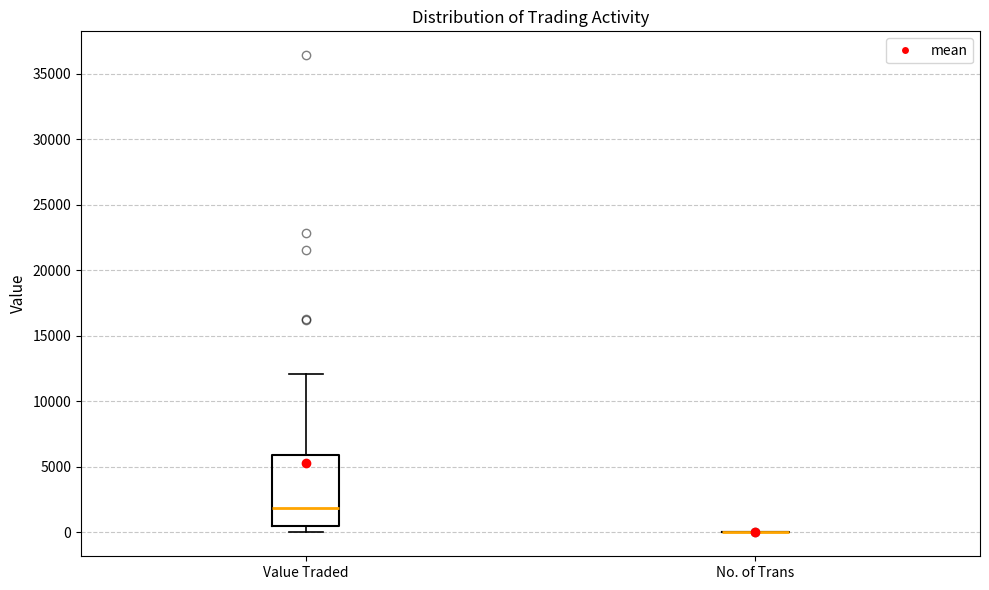

Comparing the boxes themselves (not the whiskers), which one is the tallest?

Value Traded